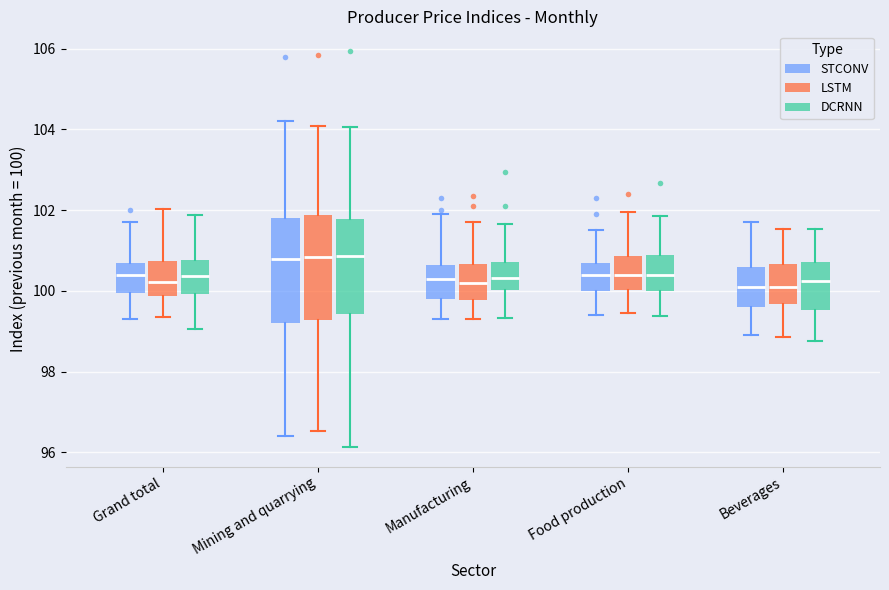

Reading left to right, transcribe this box plot: for each box, give where its median line is, the range the box spans, and where its two whiskers end, as read against the y-axis. The values are not printed on the chart, so give them approximately, as read against the axis.

Grand total (STCONV): median 100.4, box 100.0 to 100.8, whiskers 99.4 to 101.8
Grand total (LSTM): median 100.2, box 99.8 to 100.8, whiskers 99.4 to 102.0
Grand total (DCRNN): median 100.4, box 100.0 to 100.8, whiskers 99.0 to 101.8
Mining and quarrying (STCONV): median 100.8, box 99.2 to 101.8, whiskers 96.4 to 104.2
Mining and quarrying (LSTM): median 100.8, box 99.2 to 101.8, whiskers 96.6 to 104.0
Mining and quarrying (DCRNN): median 100.8, box 99.4 to 101.8, whiskers 96.2 to 104.0
Manufacturing (STCONV): median 100.4, box 99.8 to 100.6, whiskers 99.4 to 102.0
Manufacturing (LSTM): median 100.2, box 99.8 to 100.6, whiskers 99.4 to 101.8
Manufacturing (DCRNN): median 100.4, box 100.0 to 100.8, whiskers 99.4 to 101.6
Food production (STCONV): median 100.4, box 100.0 to 100.8, whiskers 99.4 to 101.6
Food production (LSTM): median 100.4, box 100.0 to 100.8, whiskers 99.4 to 102.0
Food production (DCRNN): median 100.4, box 100.0 to 100.8, whiskers 99.4 to 101.8
Beverages (STCONV): median 100.2, box 99.6 to 100.6, whiskers 99.0 to 101.8
Beverages (LSTM): median 100.2, box 99.6 to 100.6, whiskers 98.8 to 101.6
Beverages (DCRNN): median 100.2, box 99.6 to 100.8, whiskers 98.8 to 101.6